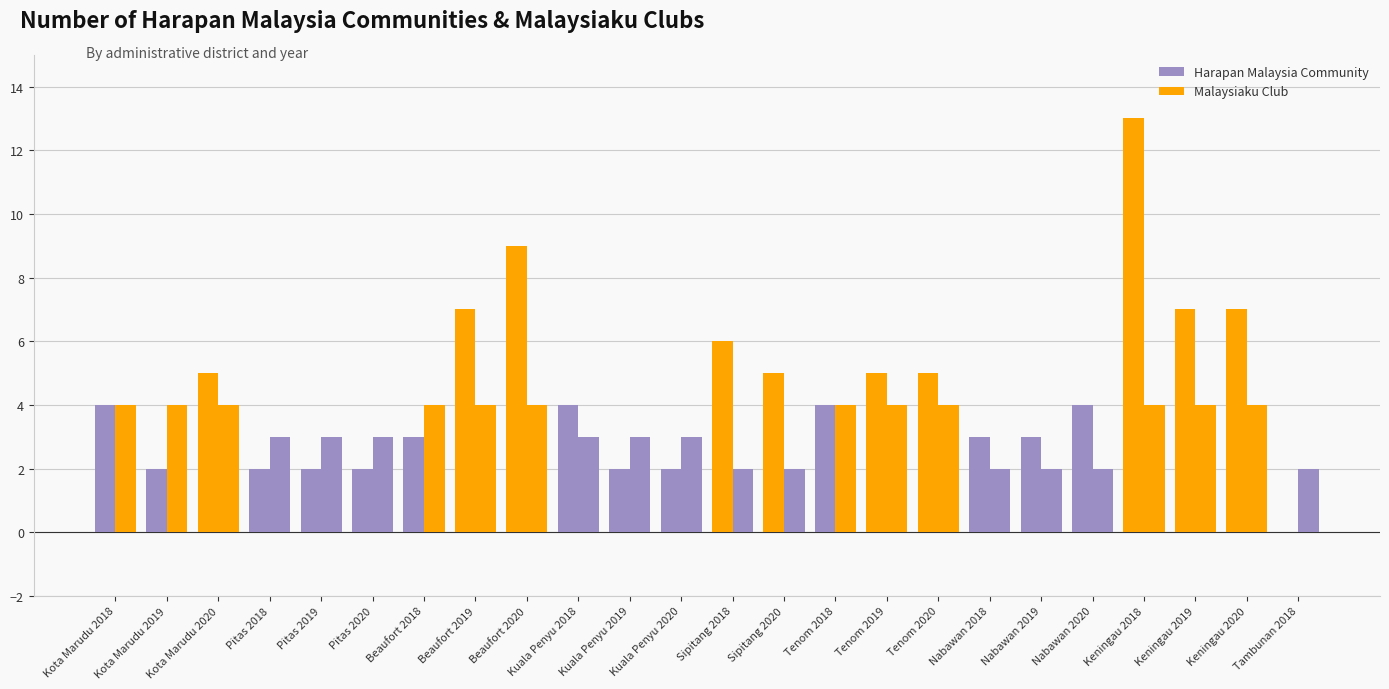

At how many categories does at least one series exceed 12?

1